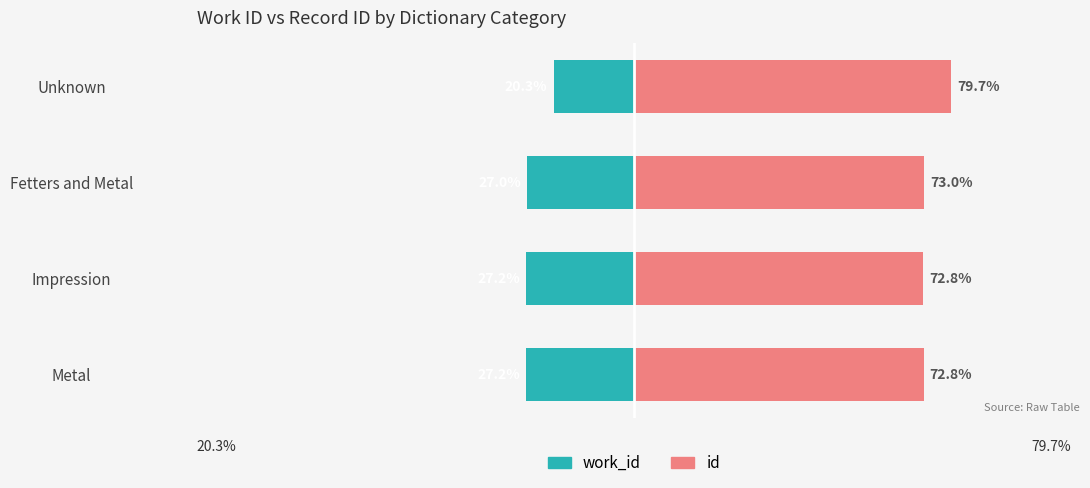

What is the lowest value of the work_id series?

-27.2